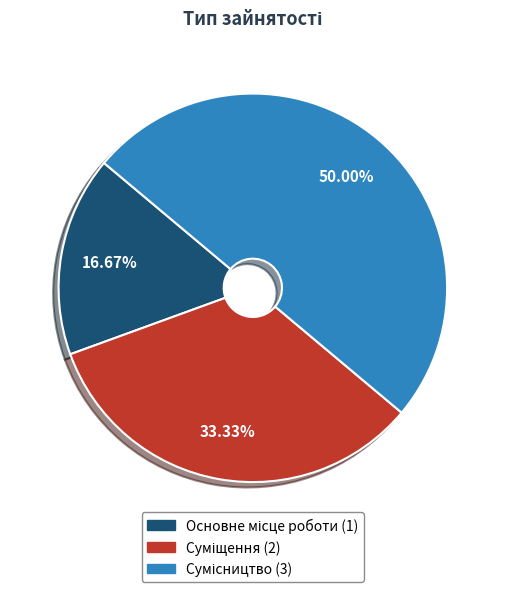

Between Сумісництво and Суміщення, which is larger?

Сумісництво